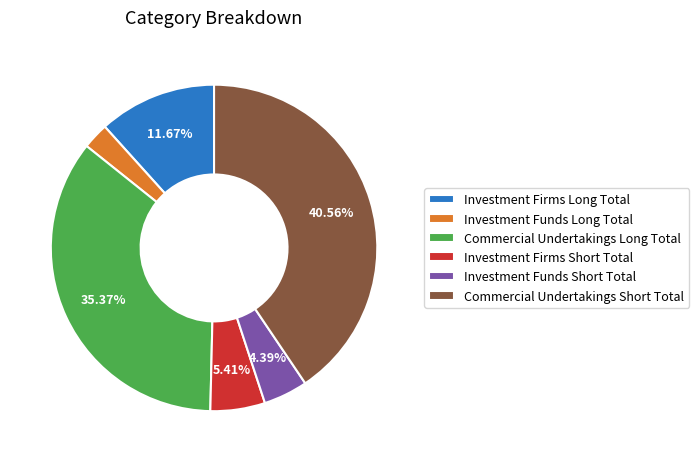

What portion of the pie excludes Investment Funds Short Total?

95.6%